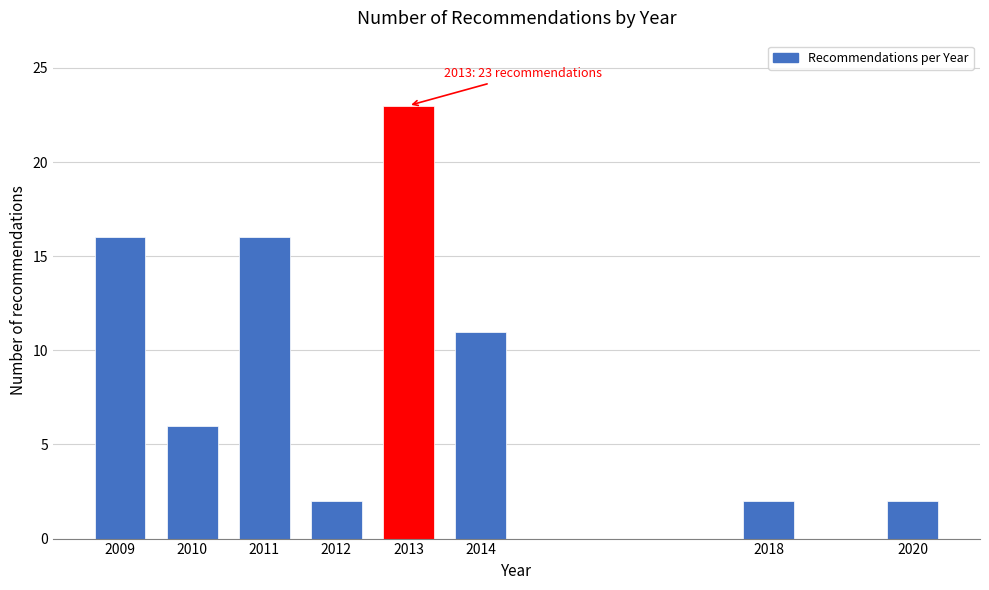

Reading left to right, extract all data points from this chart.

16	6	16	2	23	11	2	2